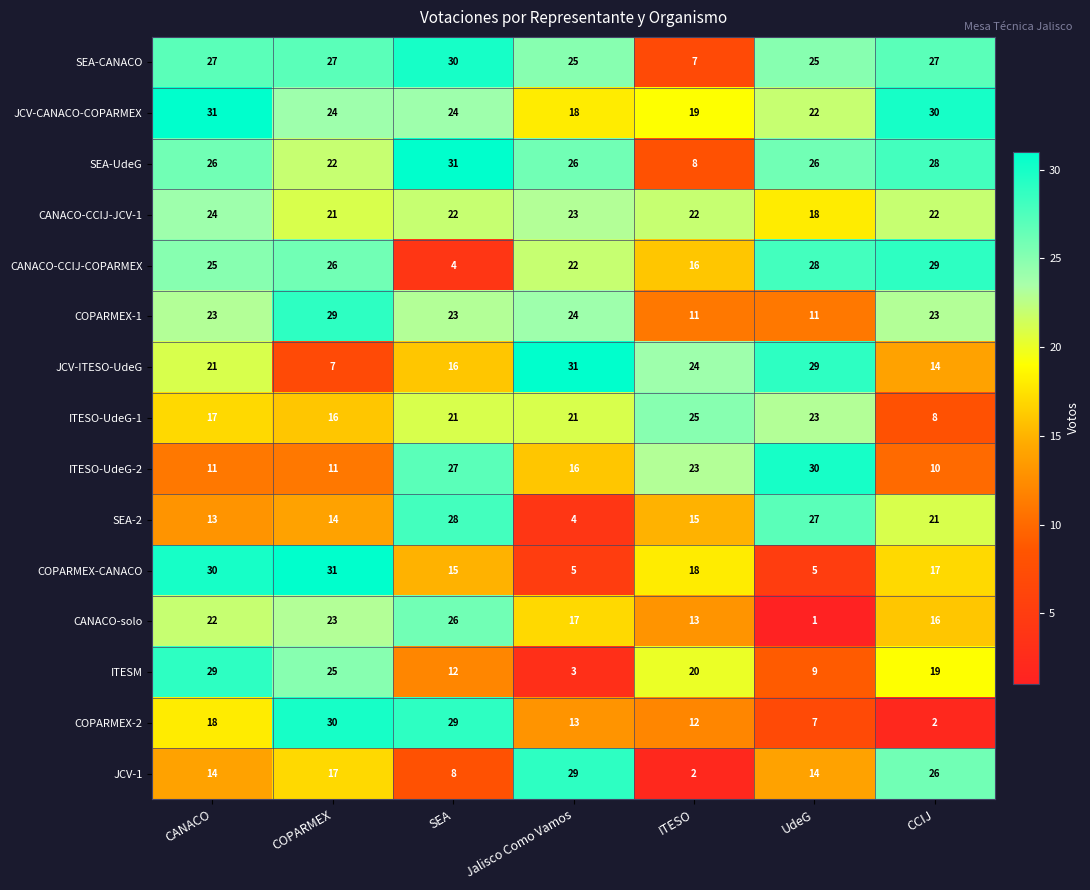

What is the sum of all COPARMEX-CANACO values?

121